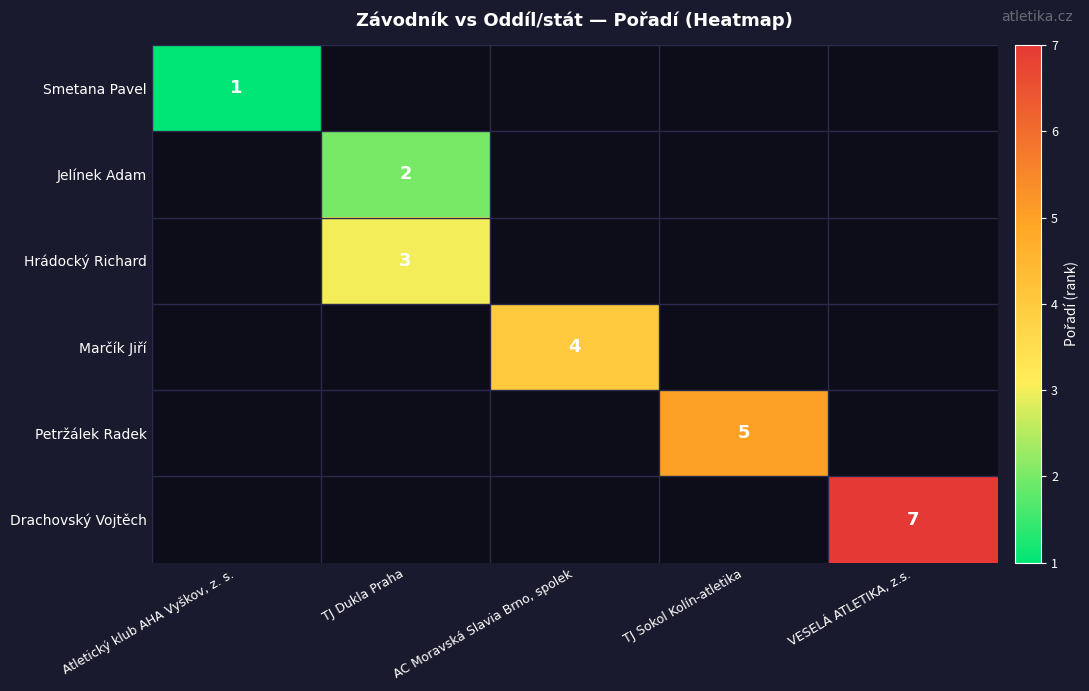

Between AC Moravská Slavia Brno, spolek and TJ Sokol Kolín-atletika, which is larger?

TJ Sokol Kolín-atletika